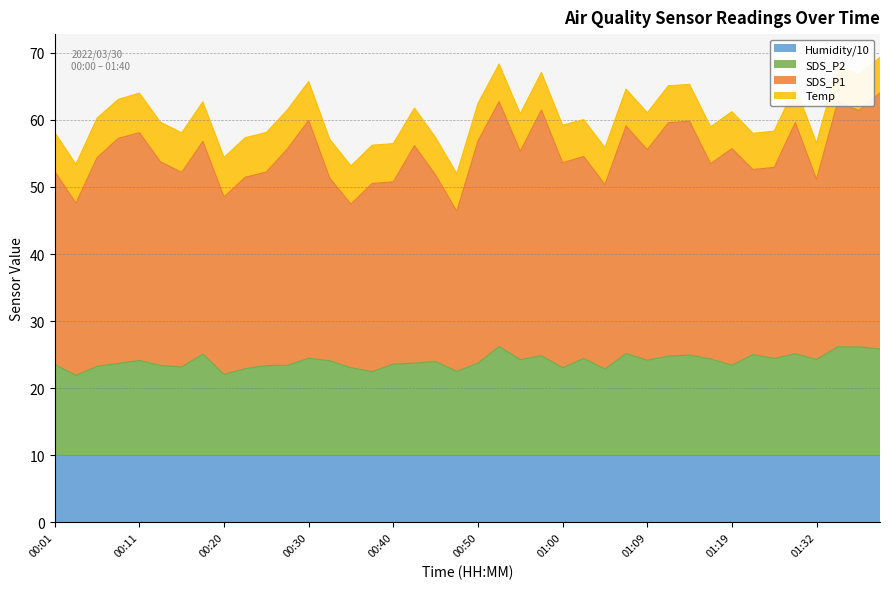

What is the total value across all series at 01:32?

56.5